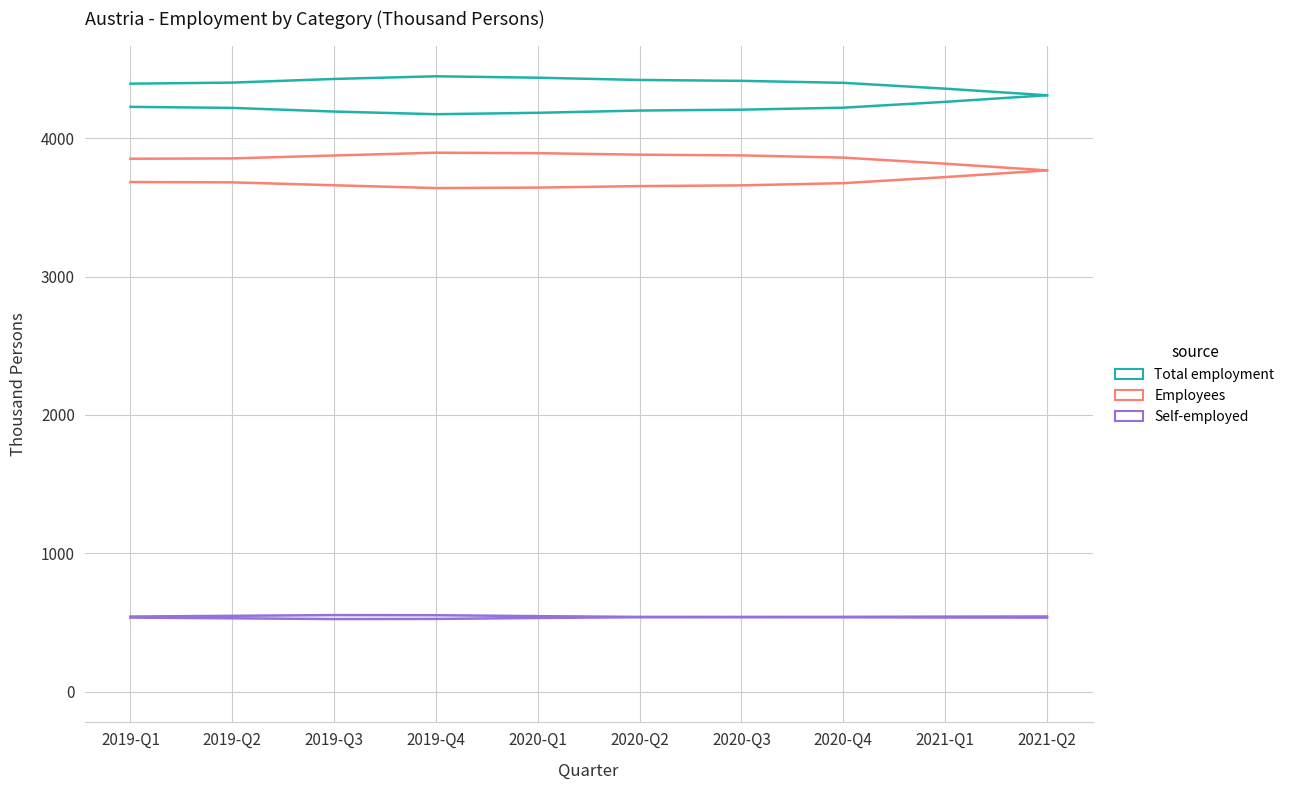

Reading left to right, what are all the values shown in this chart?

Total employment: 2019-Q1=4395.0	2019-Q2=4402.7	2019-Q3=4429.1	2019-Q4=4448.4	2020-Q1=4438.1	2020-Q2=4421.8	2020-Q3=4415.4	2020-Q4=4401.0	2021-Q1=4358.9	2021-Q2=4311.2
Employees: 2019-Q1=3852.3	2019-Q2=3854.7	2019-Q3=3875.7	2019-Q4=3896.0	2020-Q1=3892.5	2020-Q2=3881.7	2020-Q3=3876.4	2020-Q4=3860.5	2021-Q1=3816.6	2021-Q2=3768.1
Self-employed: 2019-Q1=542.7	2019-Q2=547.9	2019-Q3=553.3	2019-Q4=552.4	2020-Q1=545.6	2020-Q2=540.1	2020-Q3=539.0	2020-Q4=540.6	2021-Q1=542.3	2021-Q2=543.1